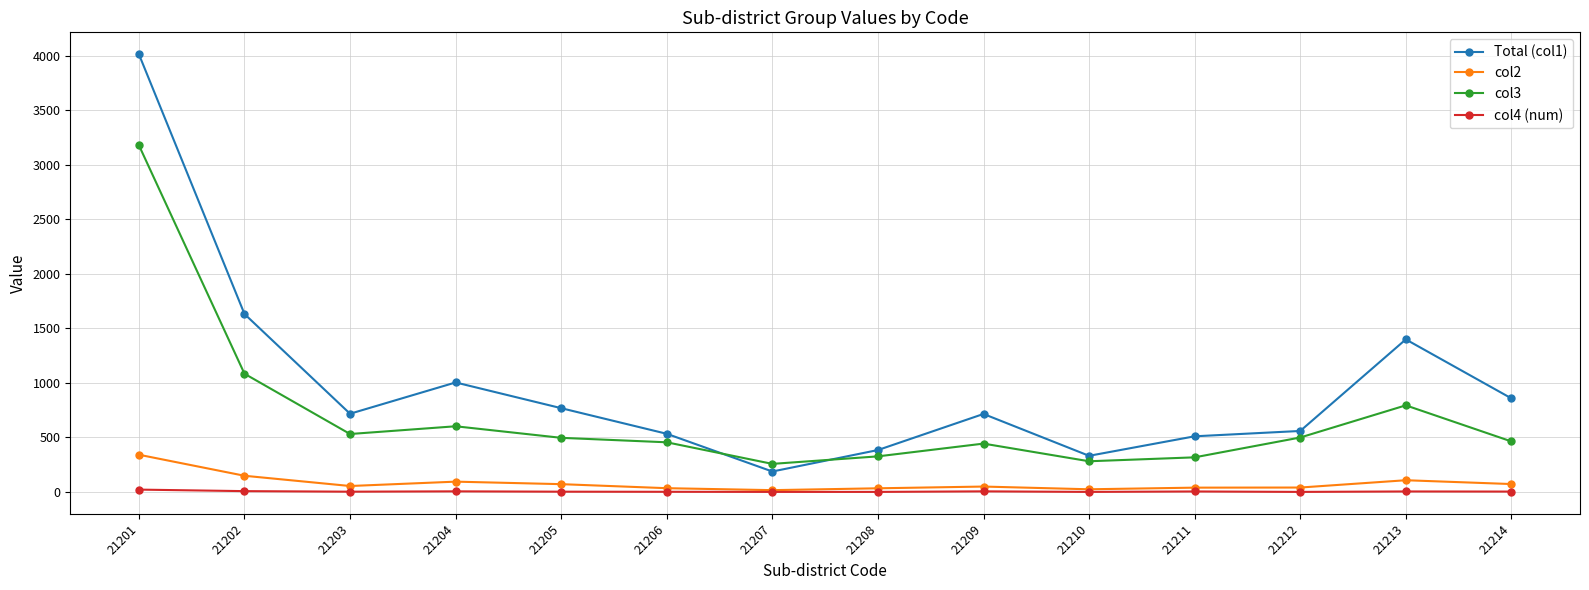

True or false: col2 and col3 cross at least once.

False